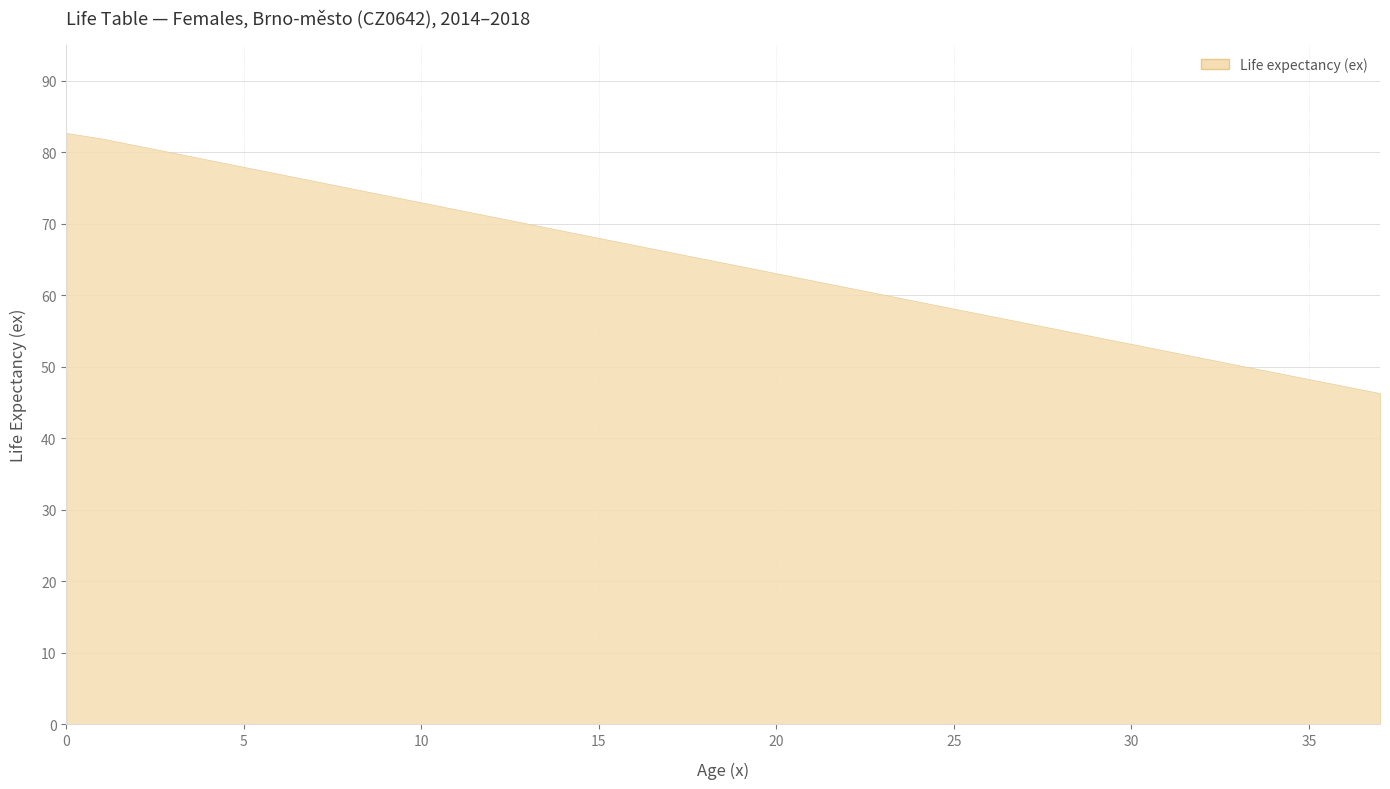

Rank the categories by value from highest to lowest.

0, 1, 2, 3, 4, 5, 6, 7, 8, 9, 10, 11, 12, 13, 14, 15, 16, 17, 18, 19, 20, 21, 22, 23, 24, 25, 26, 27, 28, 29, 30, 31, 32, 33, 34, 35, 36, 37